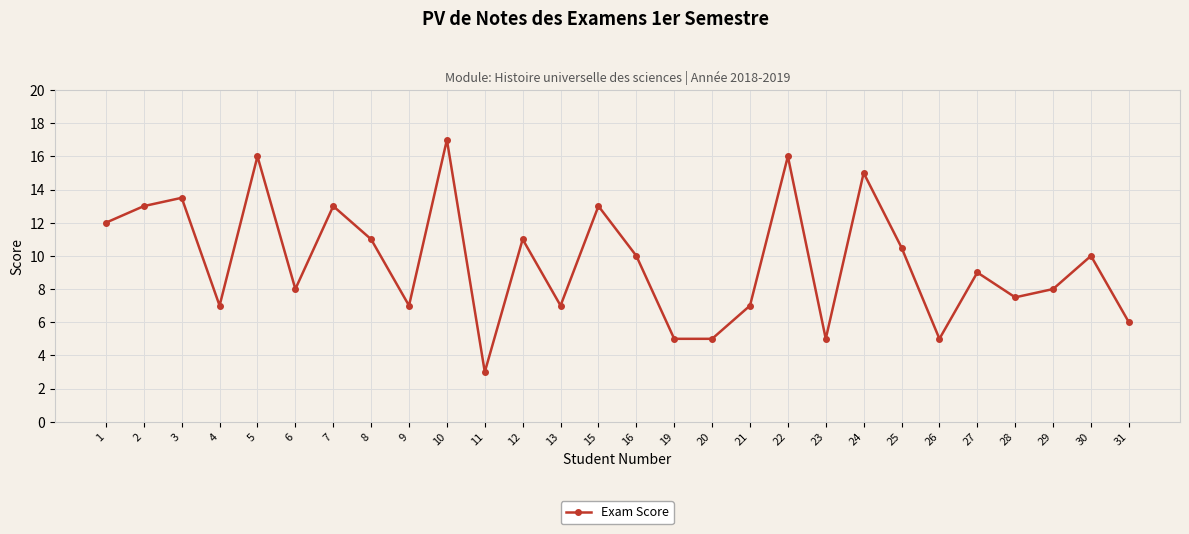

How many data points are less than 10?

14